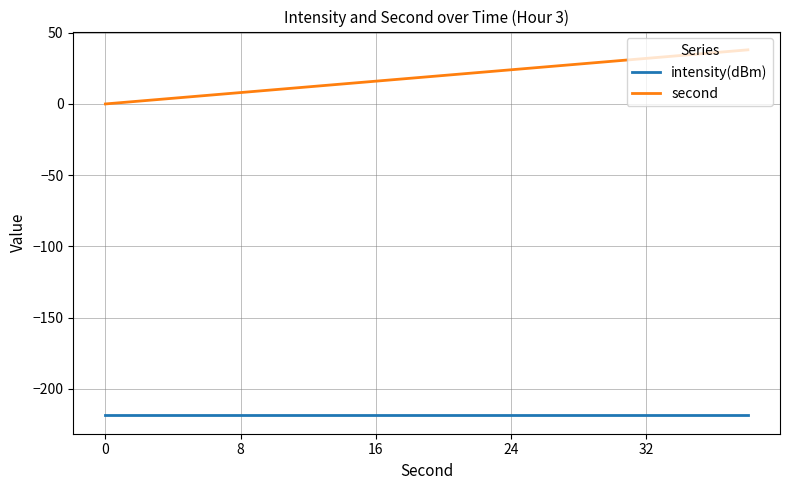

What is the maximum value shown in the chart?

38.0